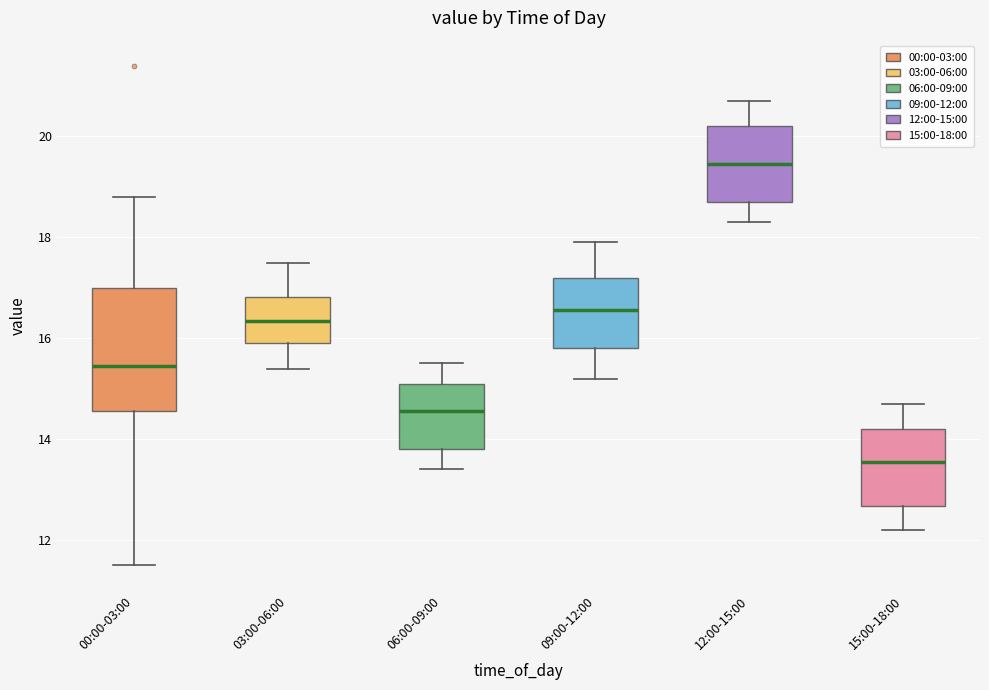

Where does the median line of the box for 06:00-09:00 sit on the y-axis? The values are not printed on the chart, so give them approximately, as read against the axis.

14.6